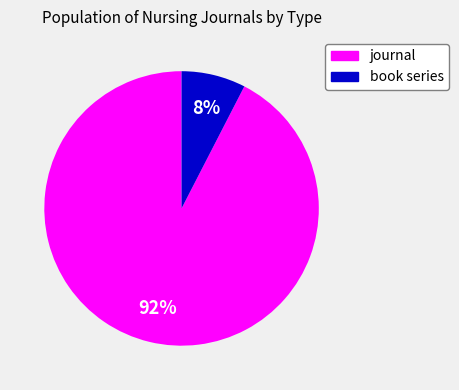

True or false: journal accounts for 92% of the total.

True